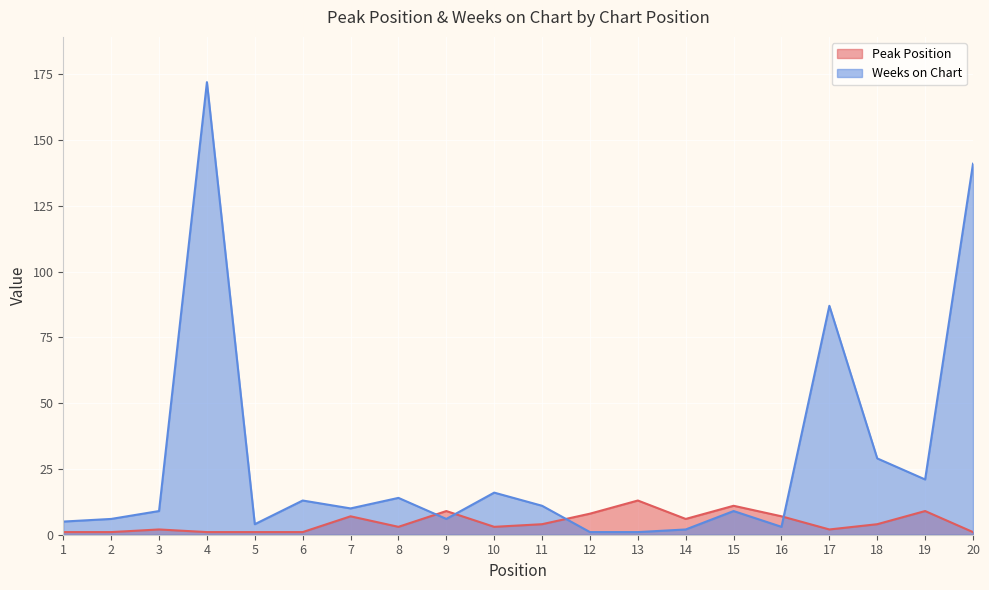

What is the minimum value for Peak Position?

1